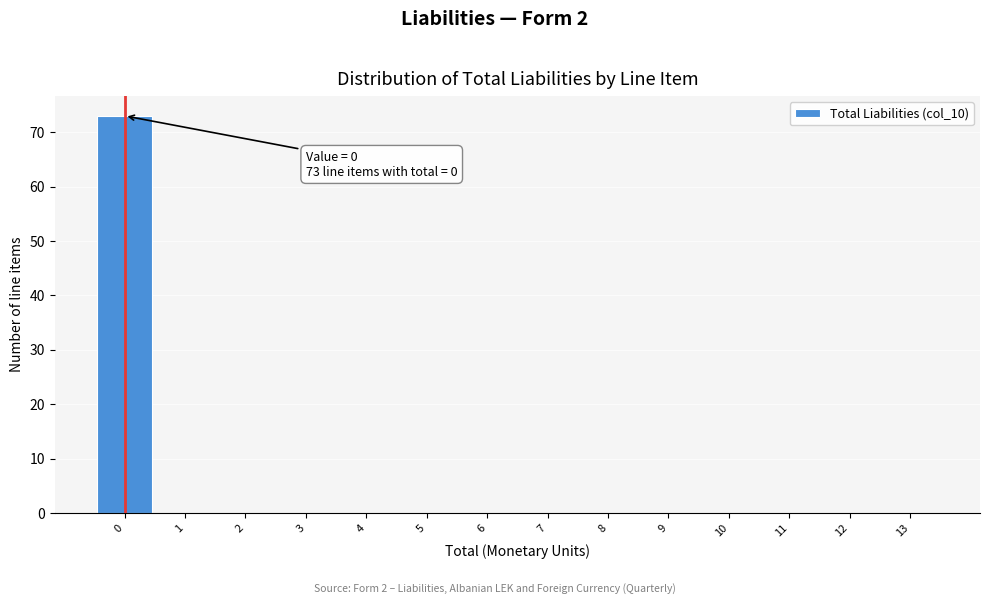

Which range on the x-axis has the tallest bar?

-0.5 to 0.5